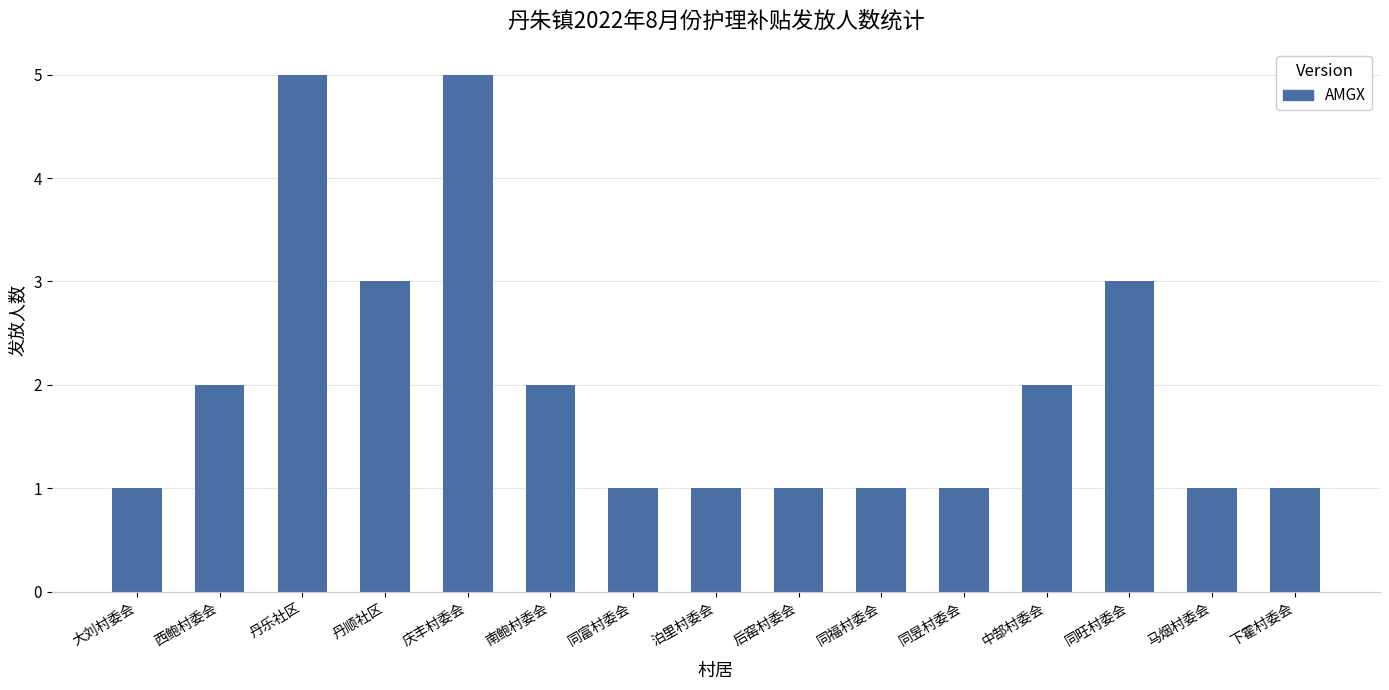

True or false: the data shows 2 at 西鲍村委会.

True